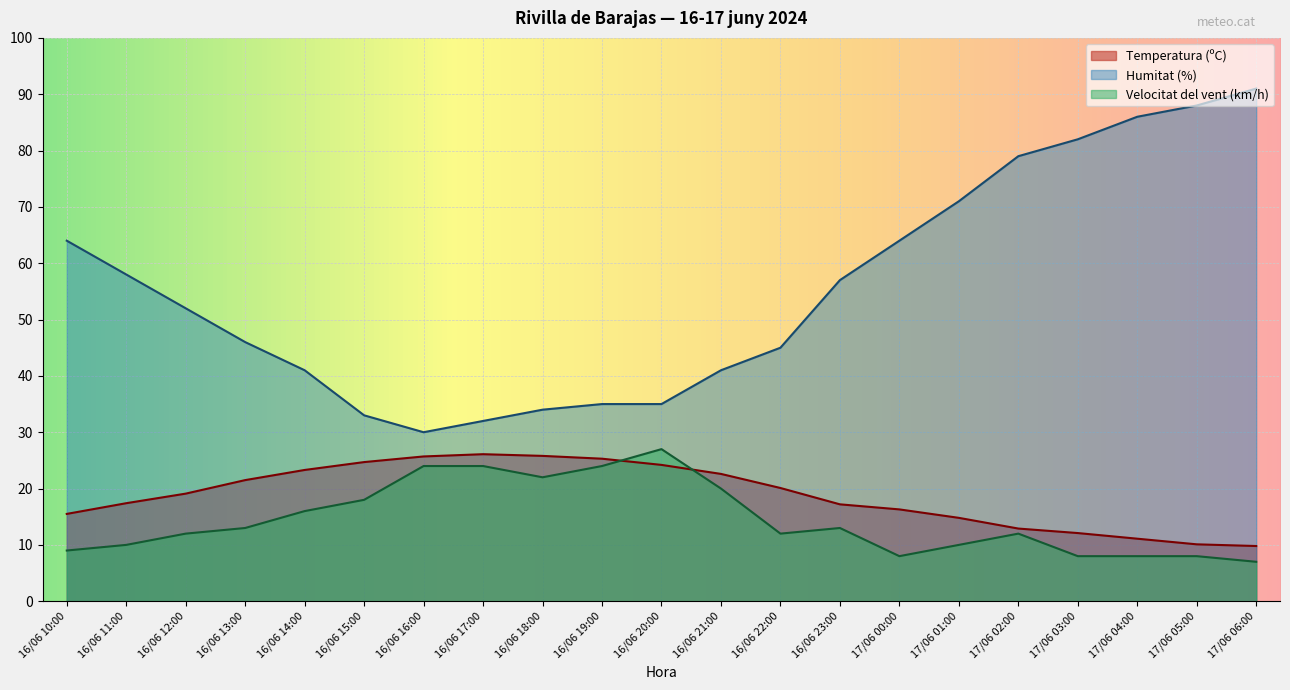

Which label corresponds to the smallest value in the chart?

17/06 06:00